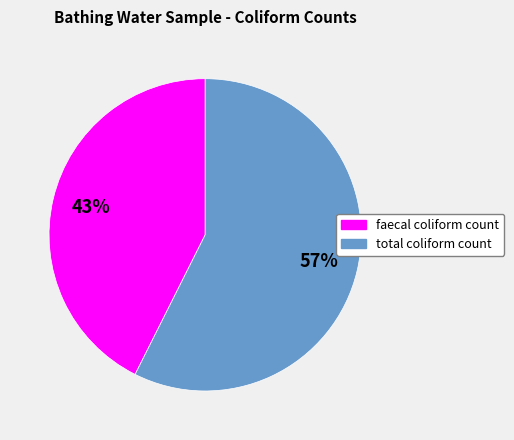

What is the smallest slice in the pie chart?

faecal coliform count